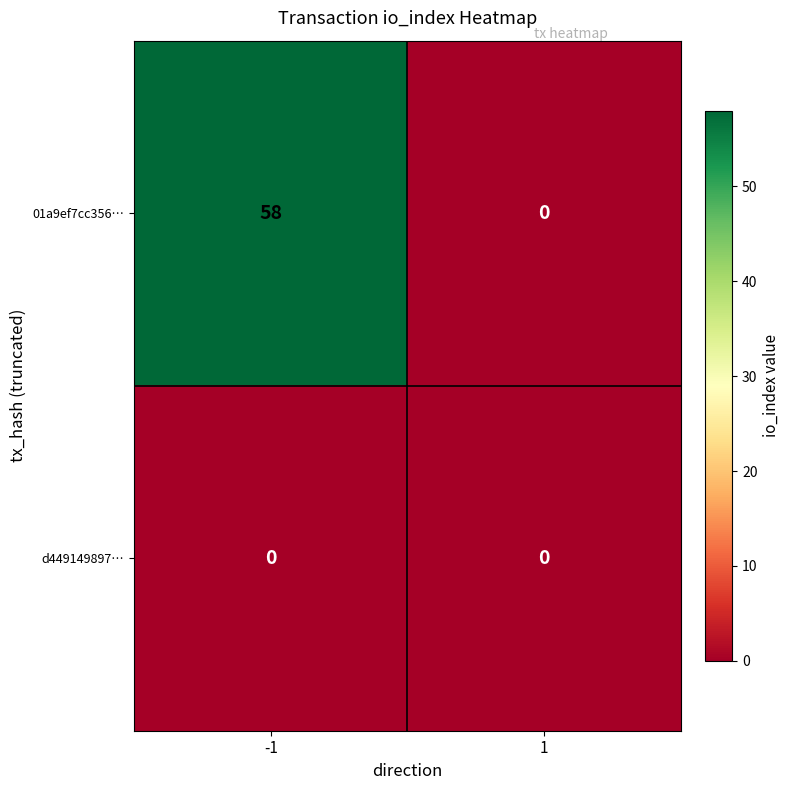

Reading left to right, list all the values displayed in this chart.

01a9ef7cc356…: -1=58	1=0
d449149897…: -1=0	1=0